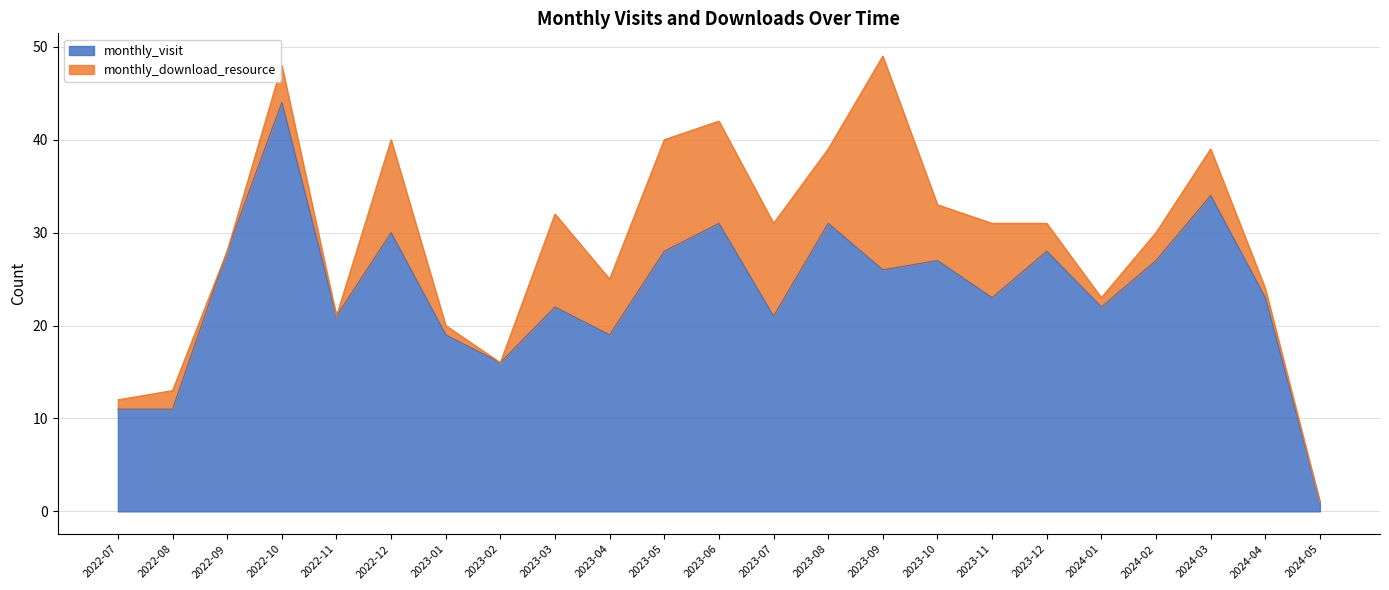

True or false: the data shows 14 at 2024-03.

False